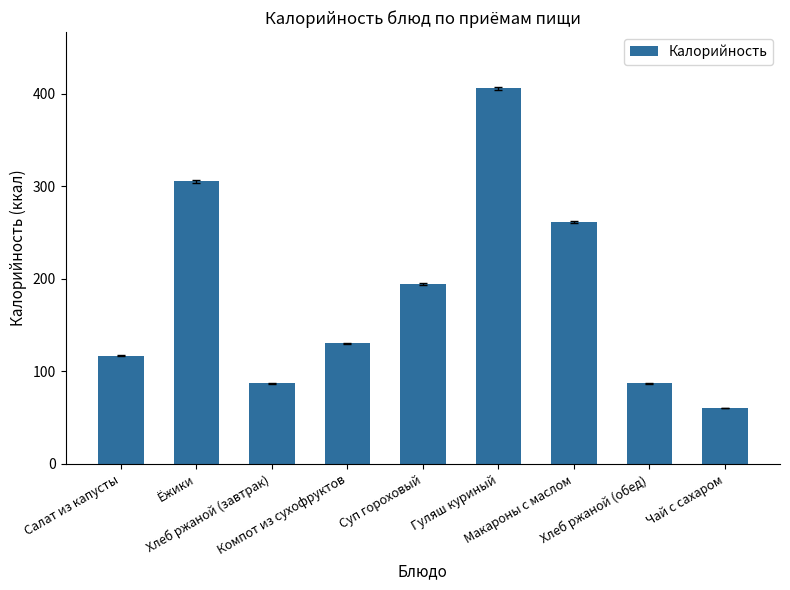

Which label corresponds to the smallest value in the chart?

Чай с сахаром